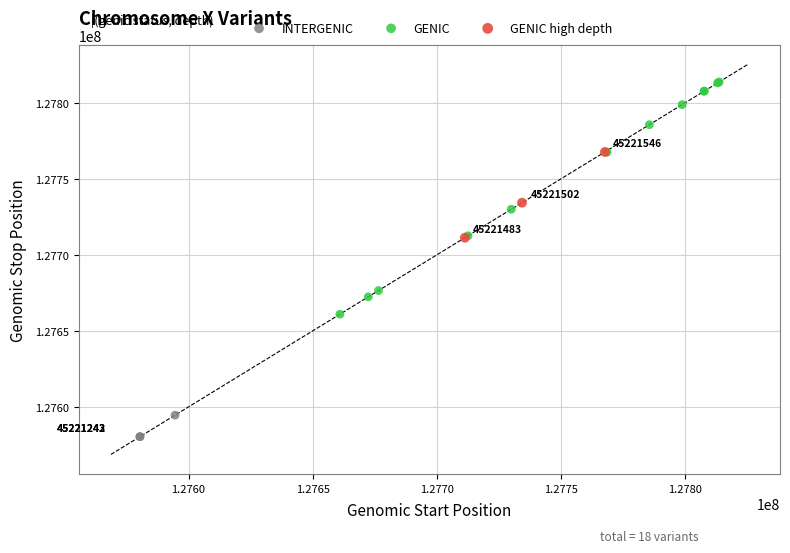

Which series contains the highest Y value?

GENIC